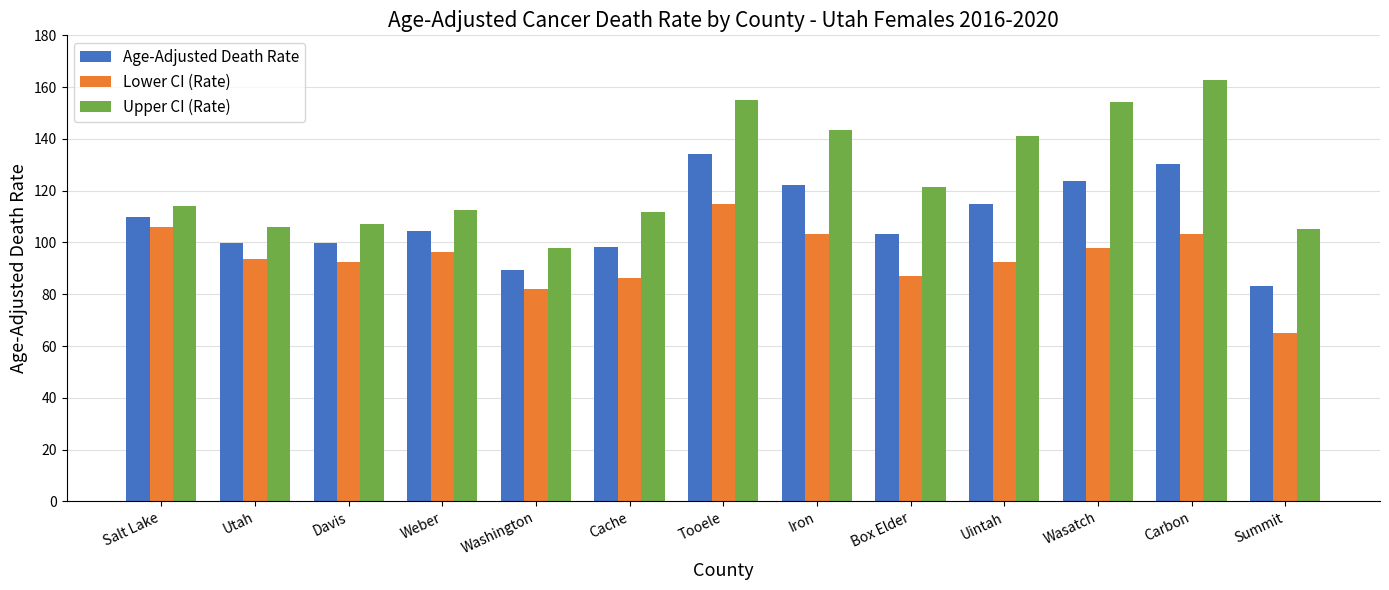

List the series in order of their peak value, highest first.

Upper CI (Rate), Age-Adjusted Death Rate, Lower CI (Rate)